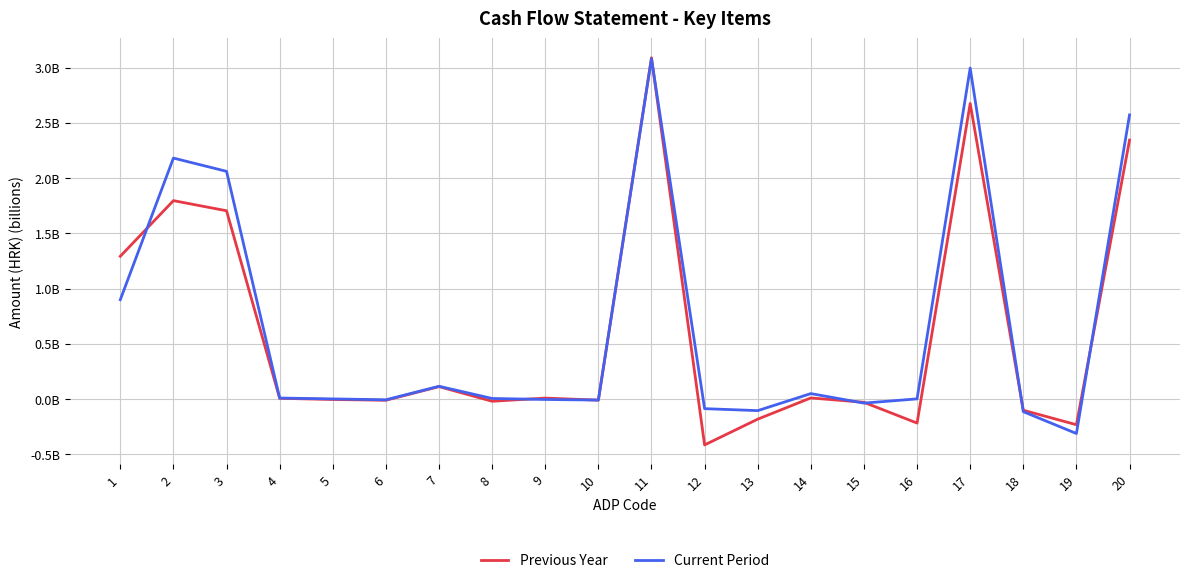

How many times do Previous Year and Current Period cross each other?

9